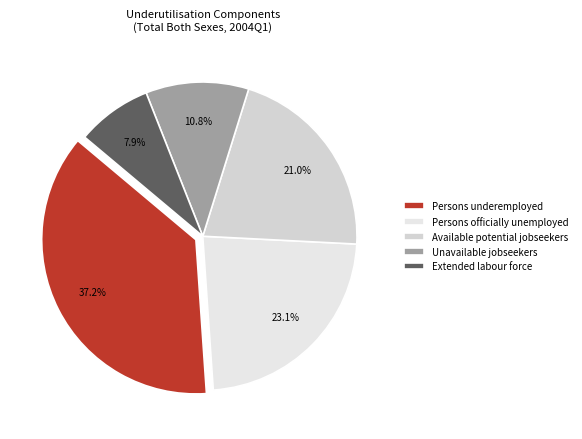

What percentage do Extended labour force and Unavailable jobseekers together represent?

18.7%